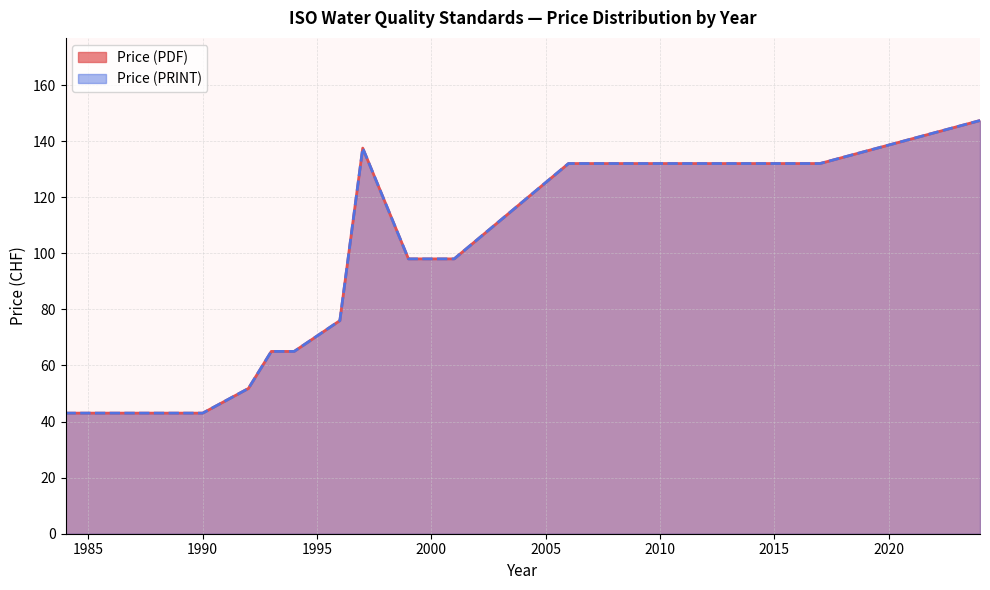

At 1989, list the series in order from largest to smallest.

Price (PDF), Price (PRINT)